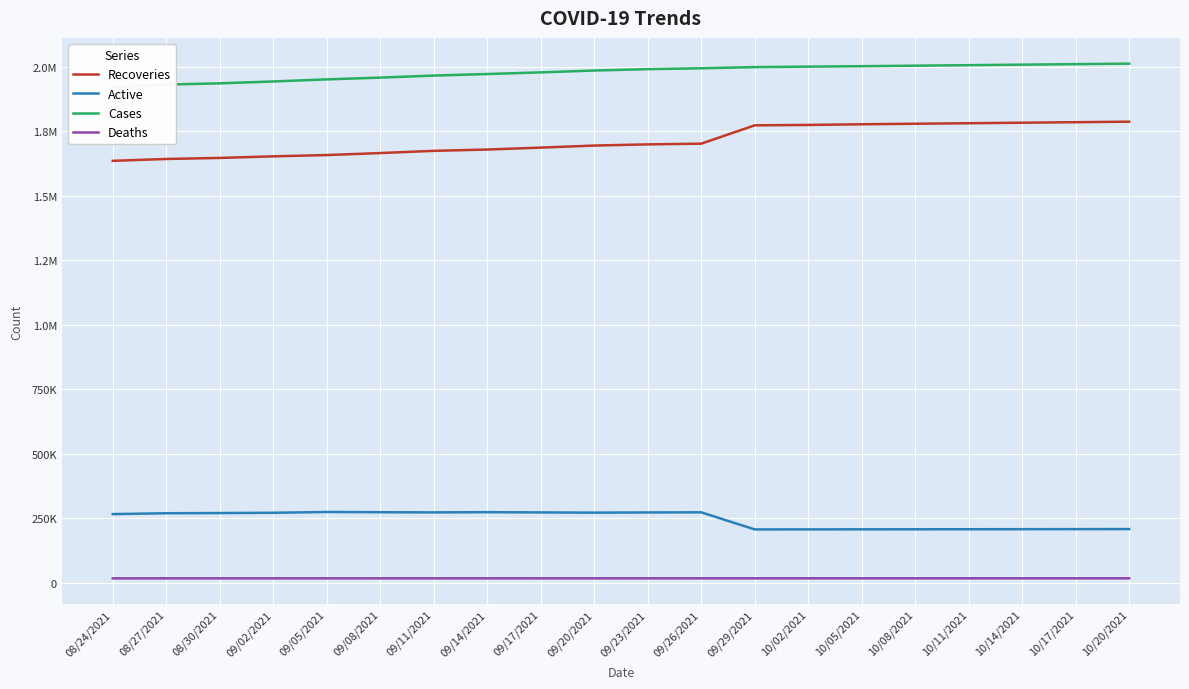

What are all the series names shown in the legend?

Recoveries, Active, Cases, Deaths